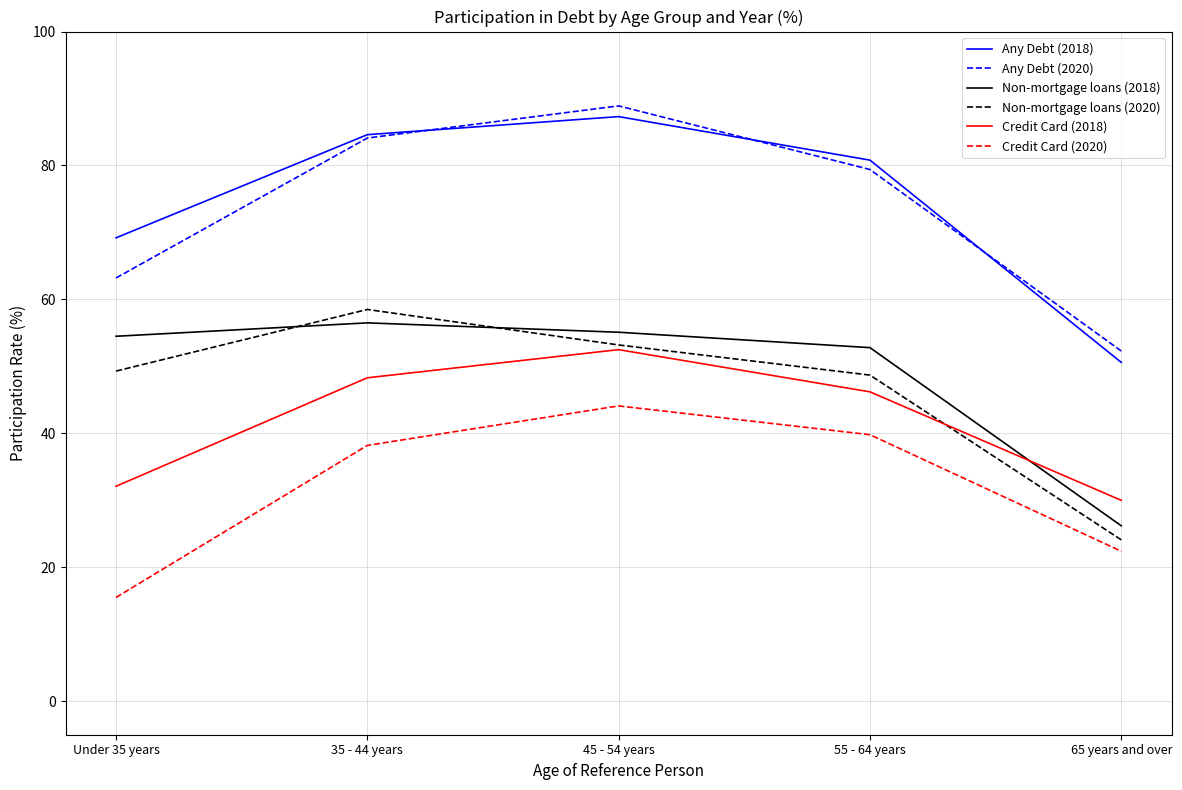

True or false: Any Debt (2018) and Credit Card (2020) cross at least once.

False